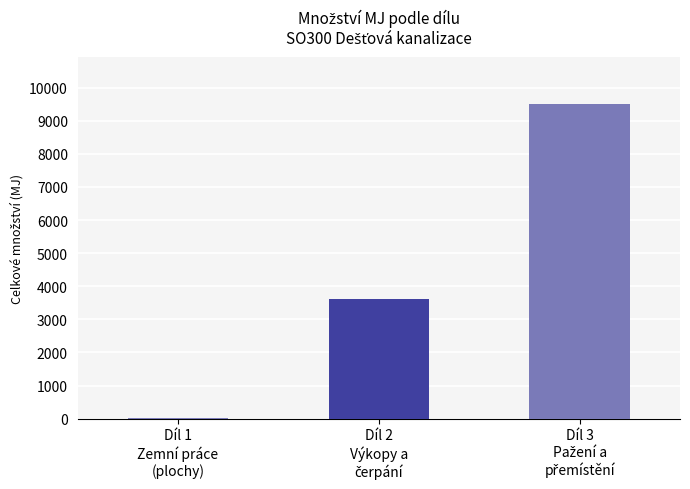

What is the maximum value shown in the chart?

9502.4